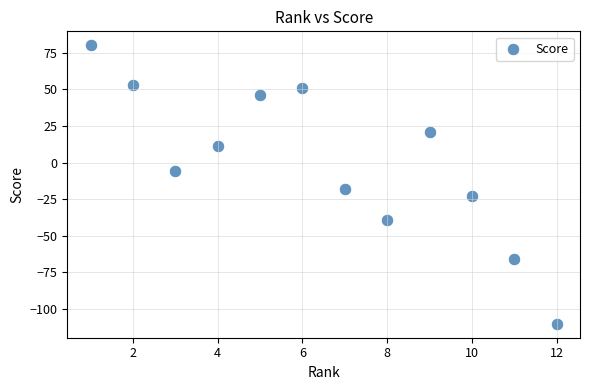

What Y value in the scatter plot is closest to -15?

-18